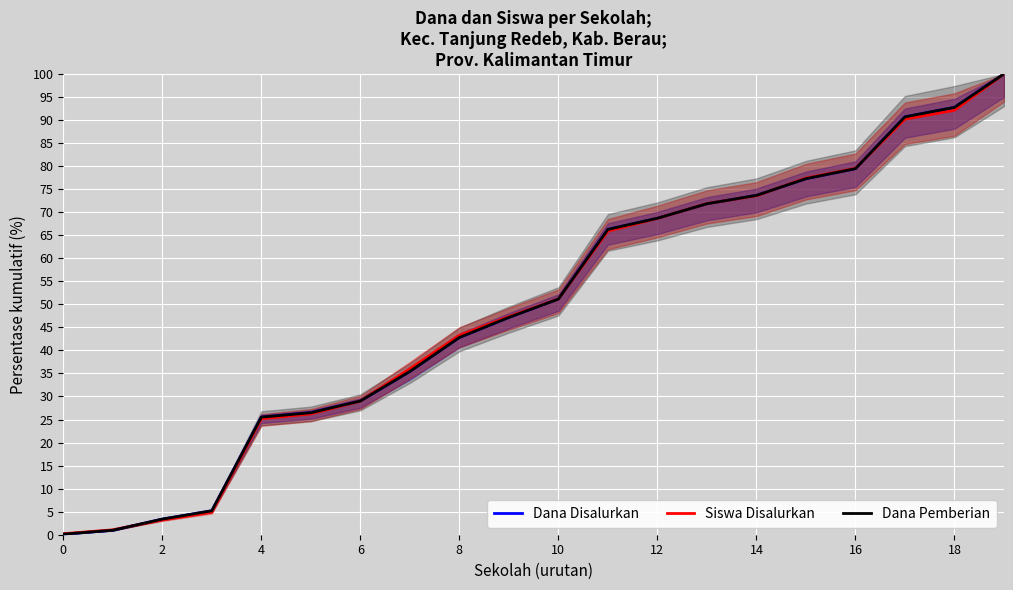

What is the approximate value of Siswa Disalurkan at 16?

79.5